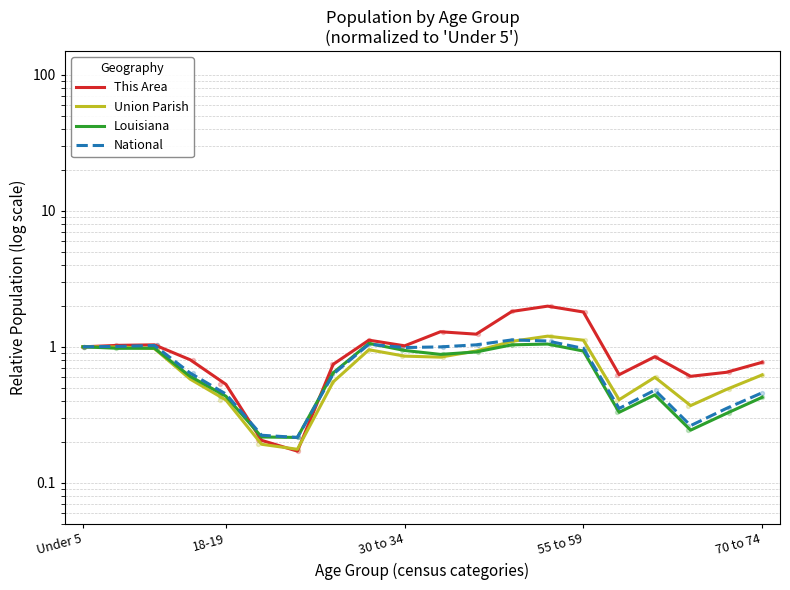

Which series contains the lowest Y value?

This Area